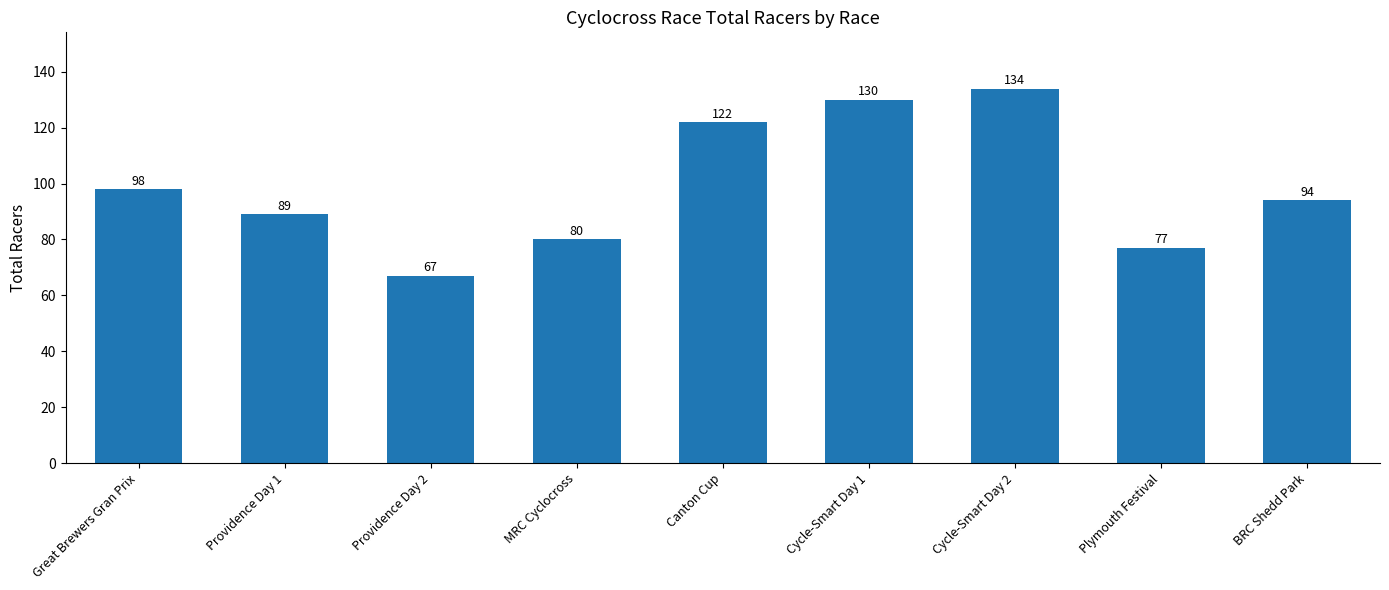

What is the difference between the maximum and minimum values?

67